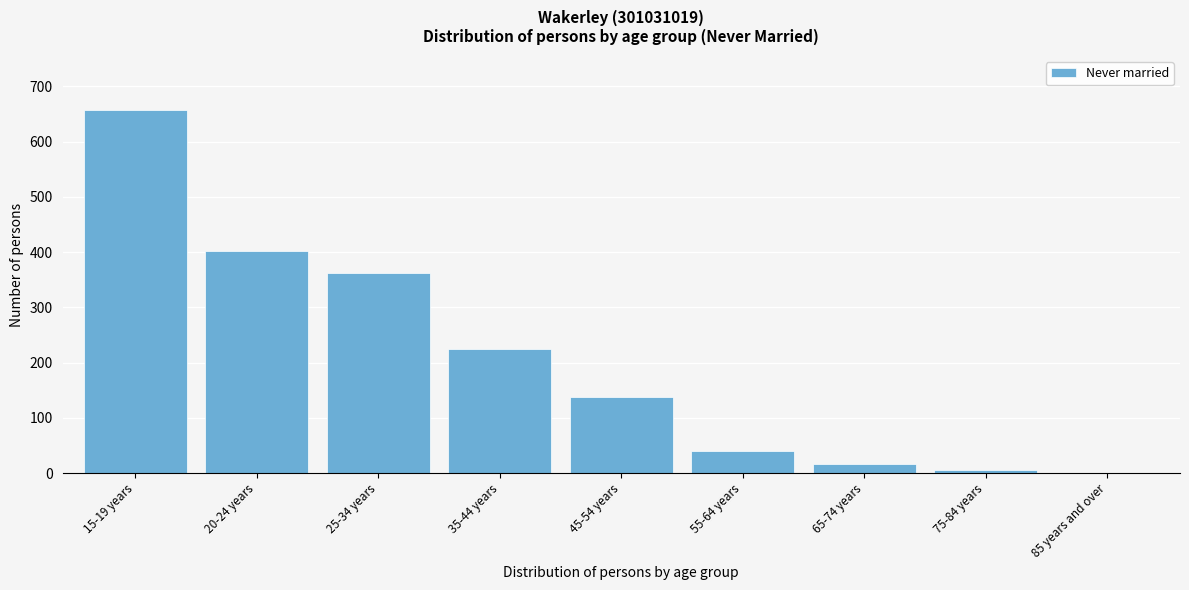

Reading left to right, what are all the values shown in this chart?

15-19 years=657	20-24 years=403	25-34 years=363	35-44 years=225	45-54 years=138	55-64 years=40	65-74 years=16	75-84 years=6	85 years and over=0